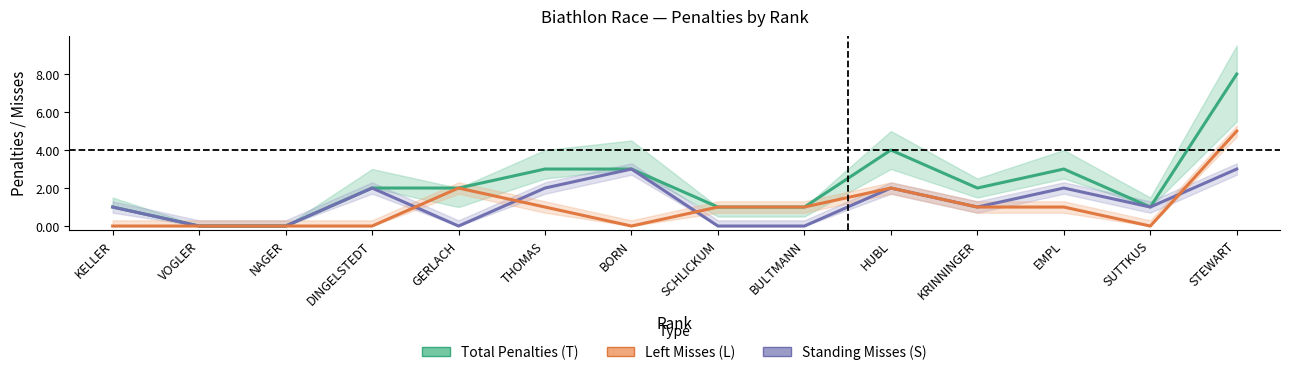

What are all the series names shown in the legend?

Total Penalties (T), Standing Misses (S), Left Misses (L)